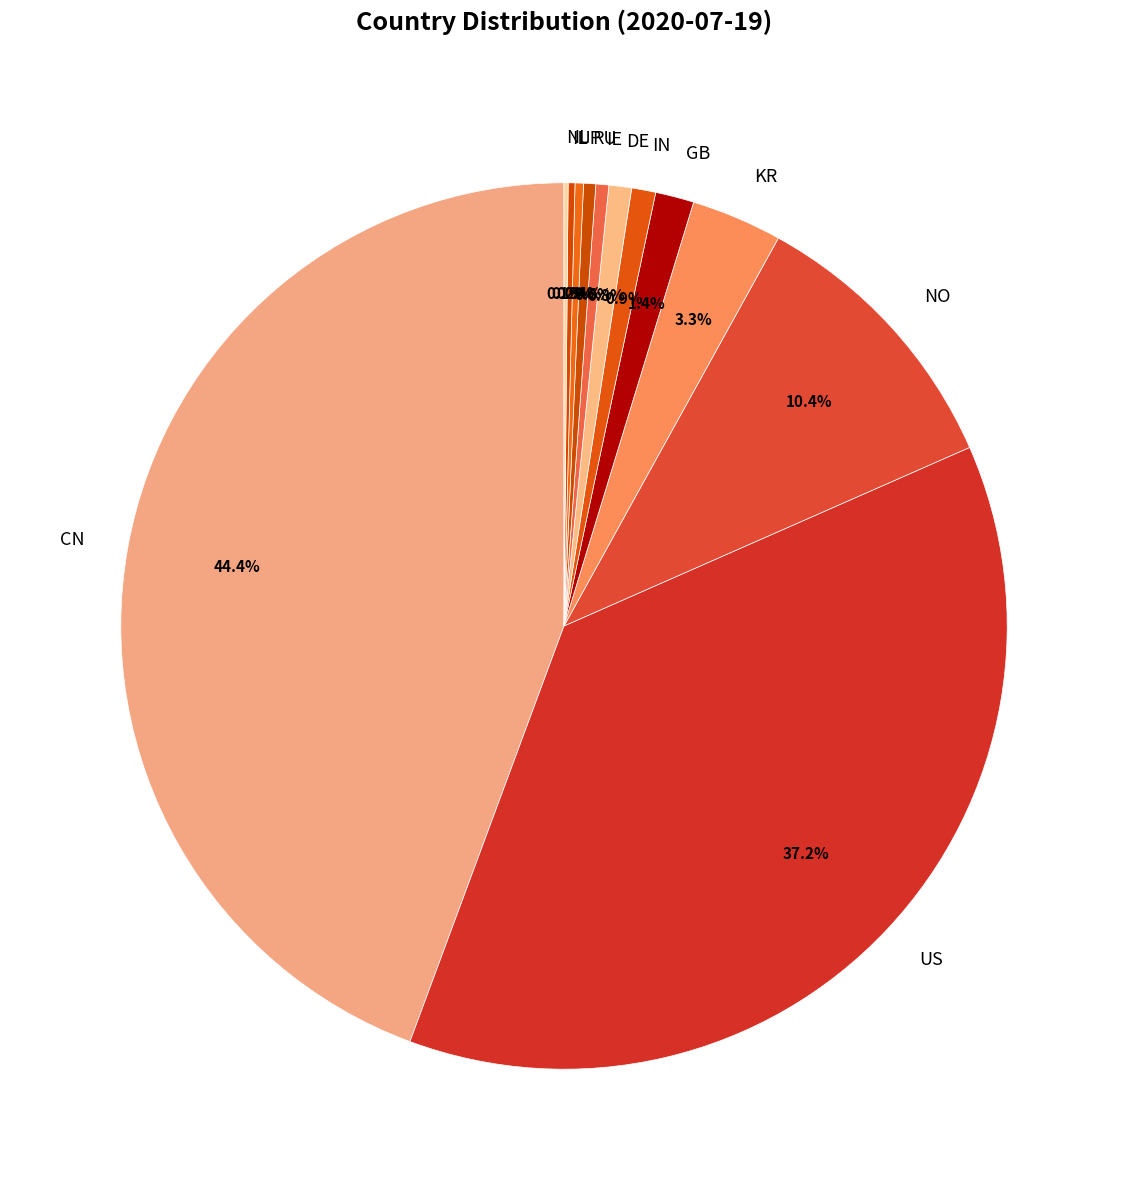

To the nearest percent, what is the average slice percentage?

8%